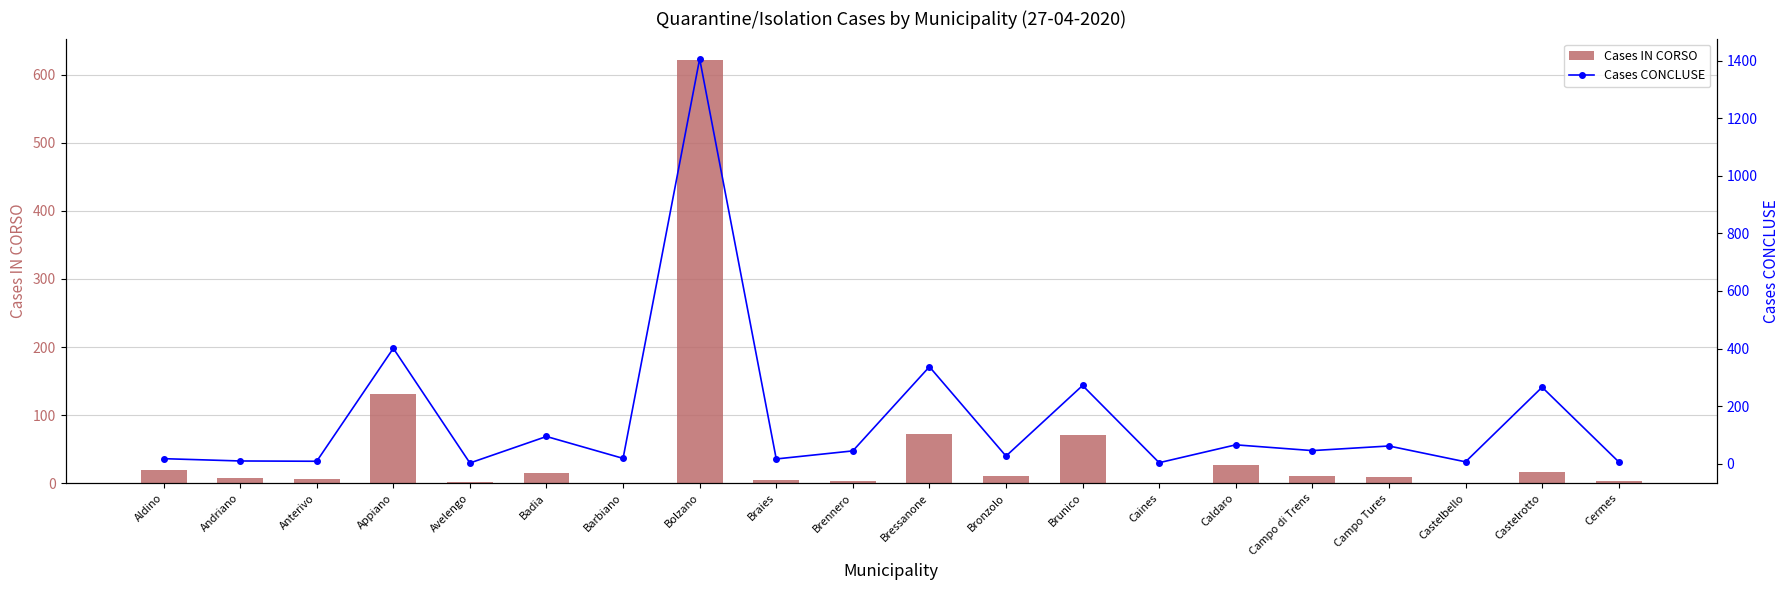

Reading left to right, what are all the values shown in this chart?

Cases IN CORSO: 19	8	6	131	2	15	1	622	4	3	73	10	71	0	26	11	9	1	16	3
Cases CONCLUSE: 18	10	9	401	3	95	19	1406	17	45	337	27	272	4	66	46	62	7	266	7